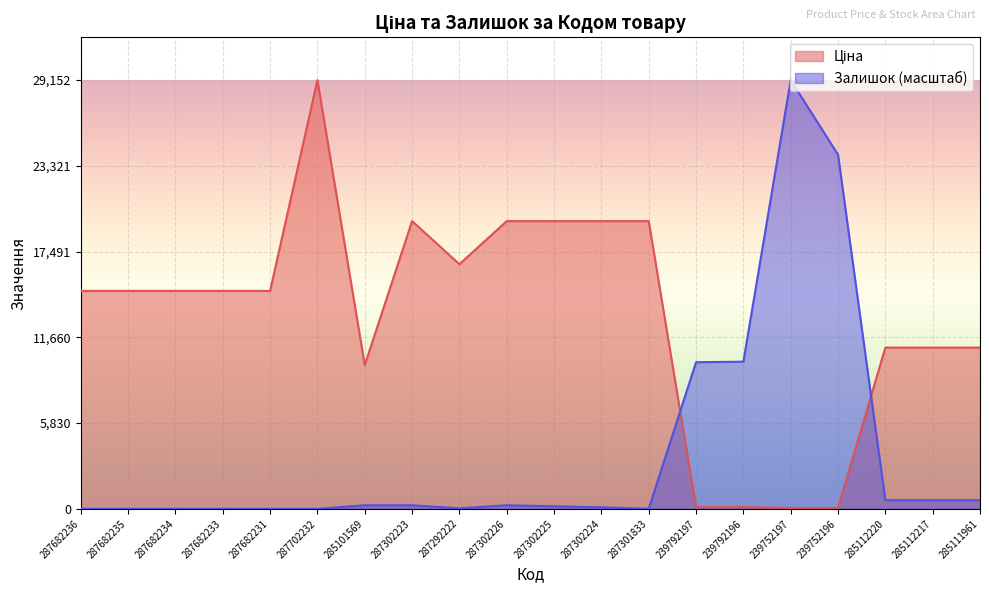

Which has a higher value, 239792197 or 287682235?

287682235